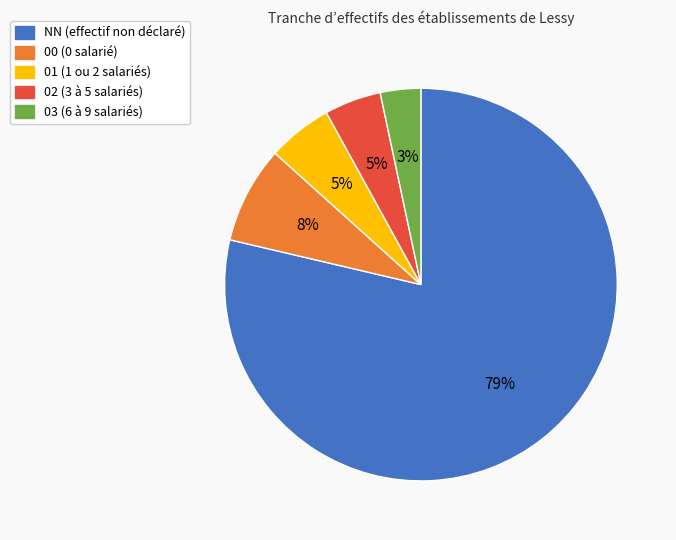

Combined, do 00 and 02 account for over 50%?

No